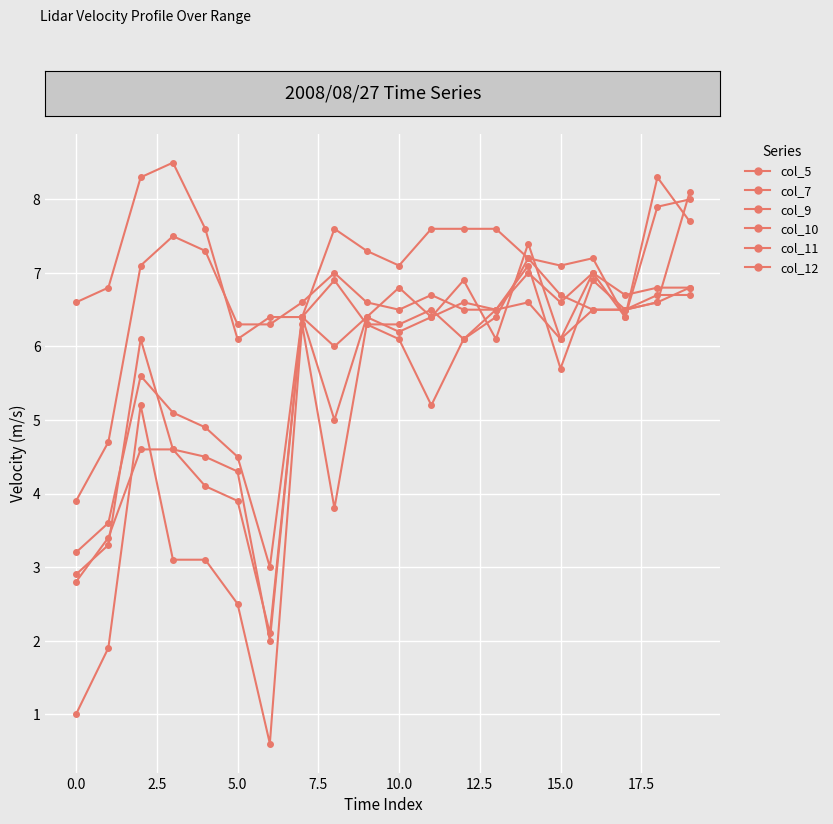

After their last crossing, which series has the higher values: col_10 or col_11?

col_10